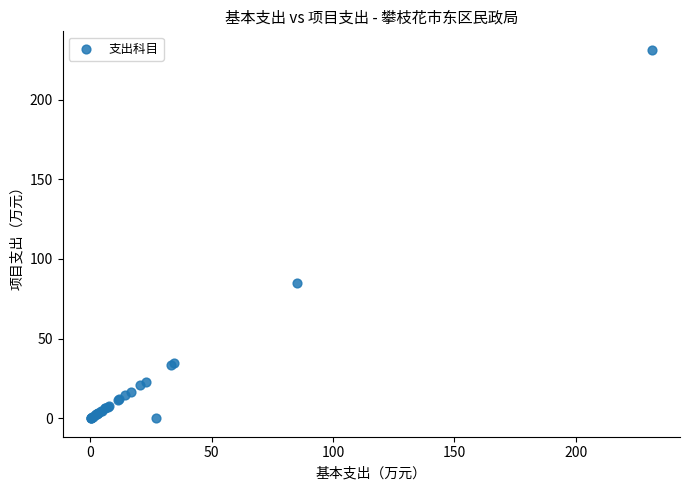

What Y value in the scatter plot is closest to 115?

85.0